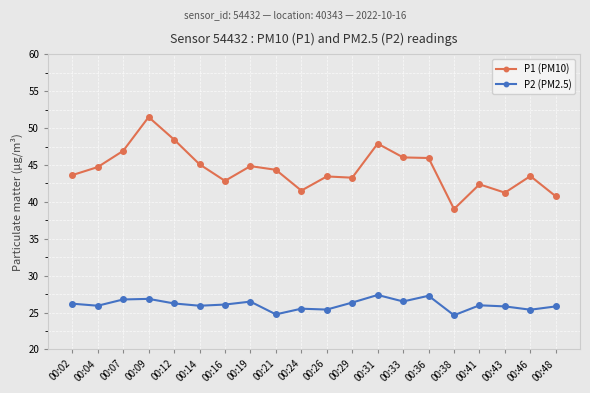

Which series changed the most between 00:02 and 00:48?

P1 (PM10)